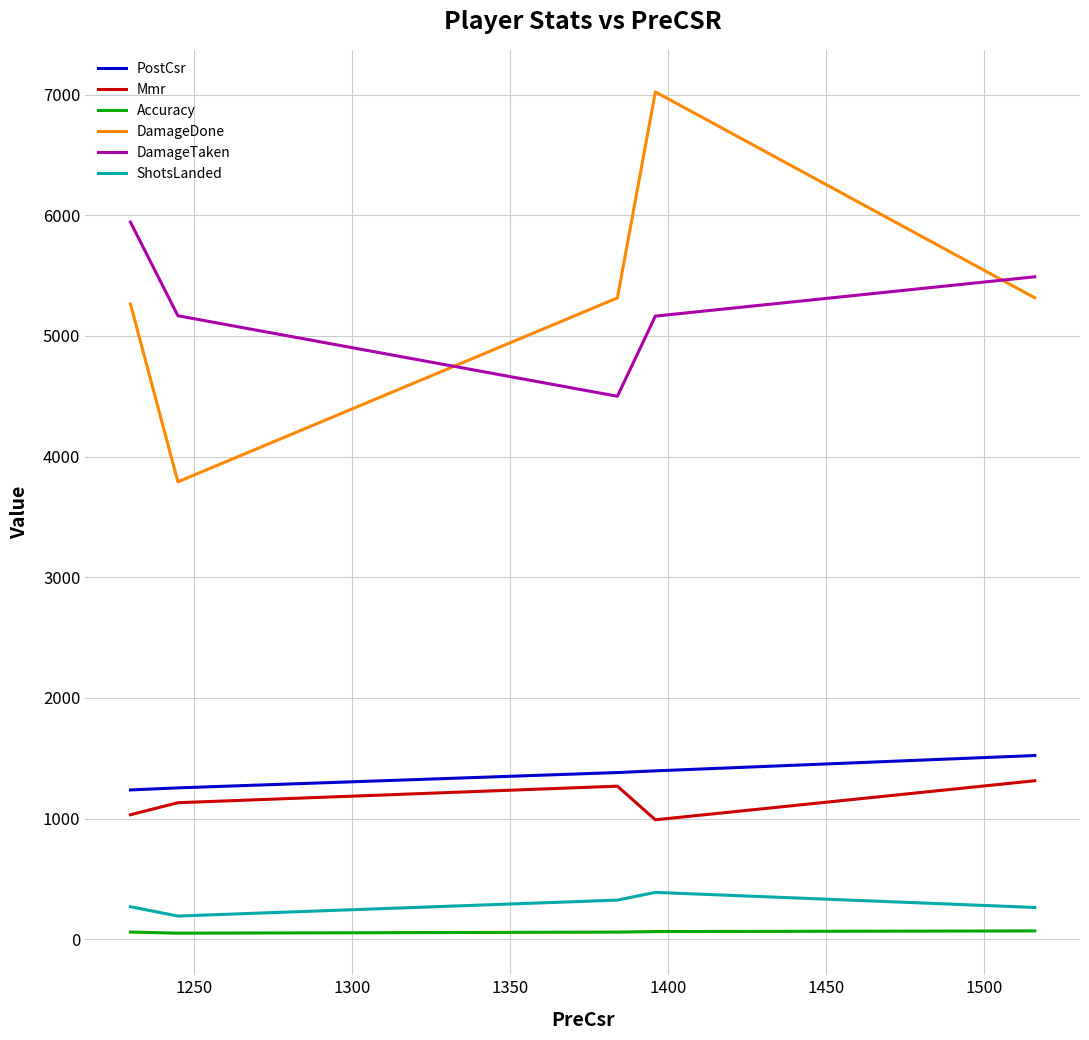

What is the sum of all DamageTaken values?

26264.0